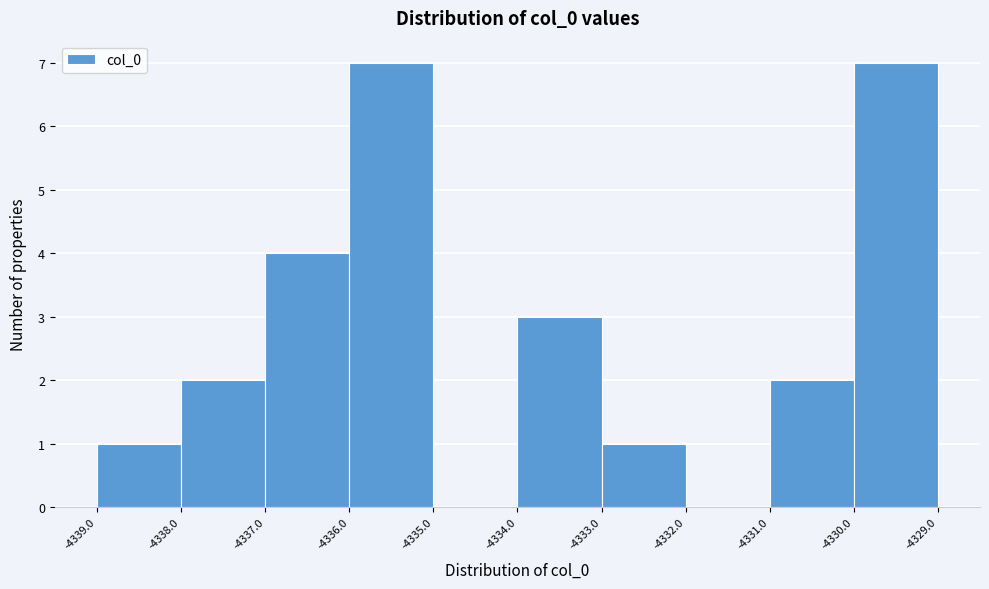

Reading left to right, transcribe this chart: for each bar, give the range it covers on the x-axis and its height. The values are not printed on the chart, so give them approximately, as read against the axis.

-4339.0 to -4338.0: 1
-4338.0 to -4337.0: 2
-4337.0 to -4336.0: 4
-4336.0 to -4335.0: 7
-4335.0 to -4334.0: 0
-4334.0 to -4333.0: 3
-4333.0 to -4332.0: 1
-4332.0 to -4331.0: 0
-4331.0 to -4330.0: 2
-4330.0 to -4329.0: 7